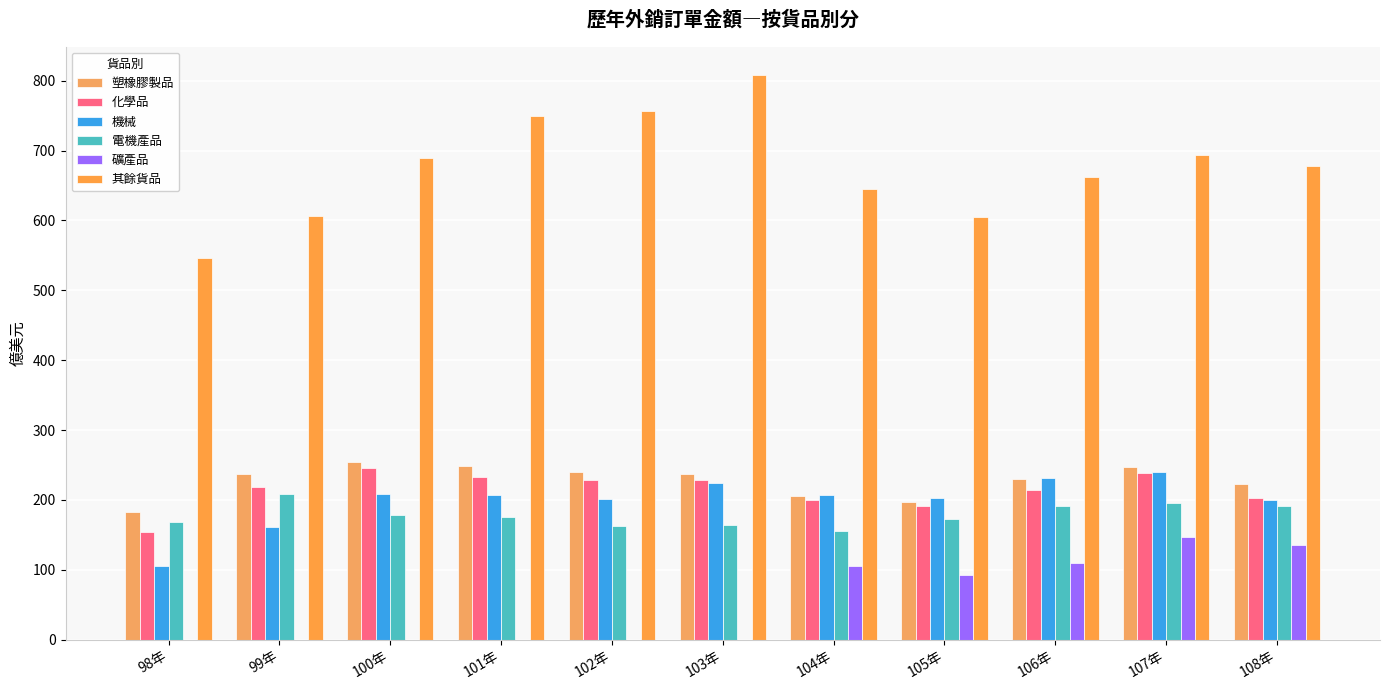

How many series are shown in this chart?

6